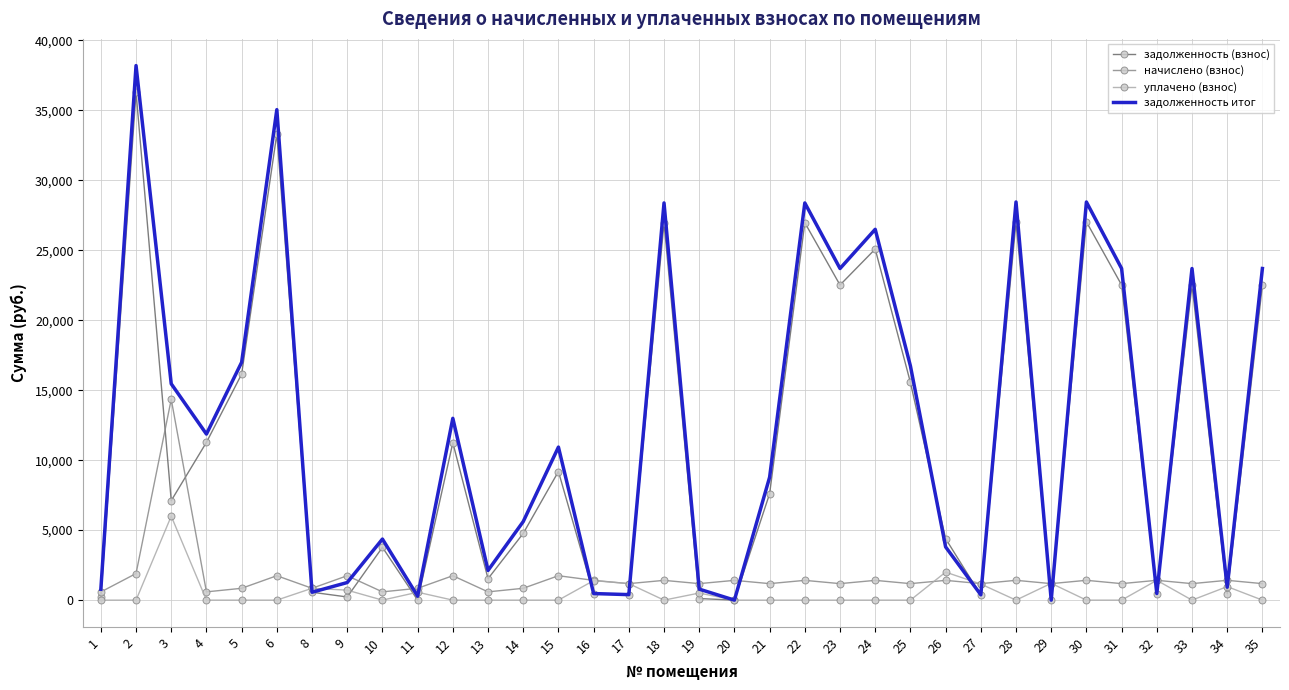

Is the value of задолженность (взнос) at 33 greater than the value of начислено (взнос) at 34?

Yes